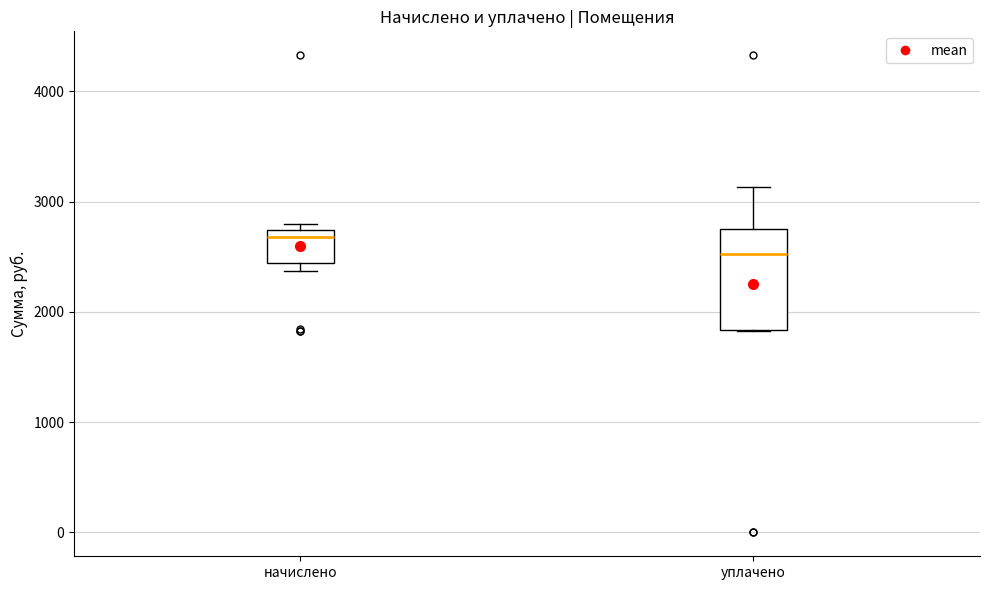

Which box's median line is the highest?

начислено